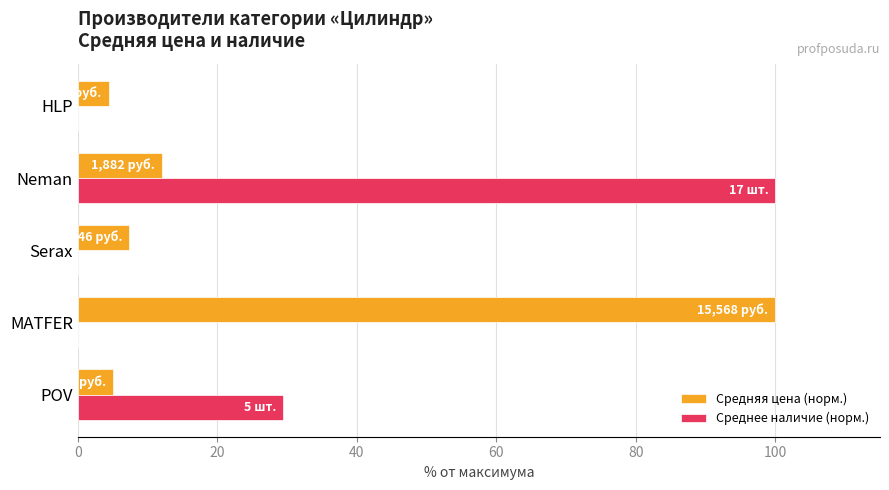

What is the maximum value shown in the chart?

100.0